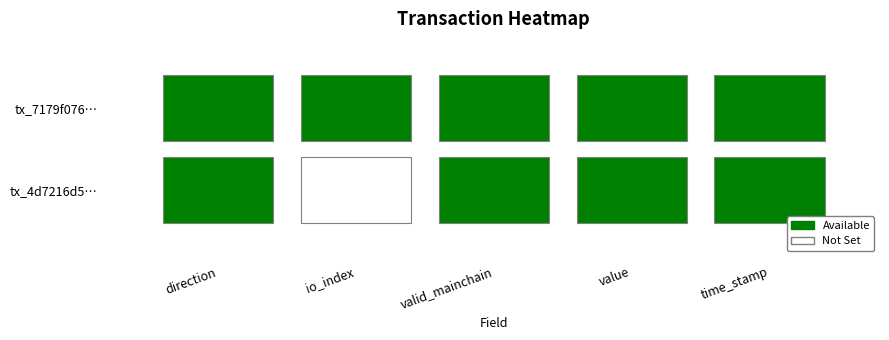

Which has a higher value, 0 or 2?

2